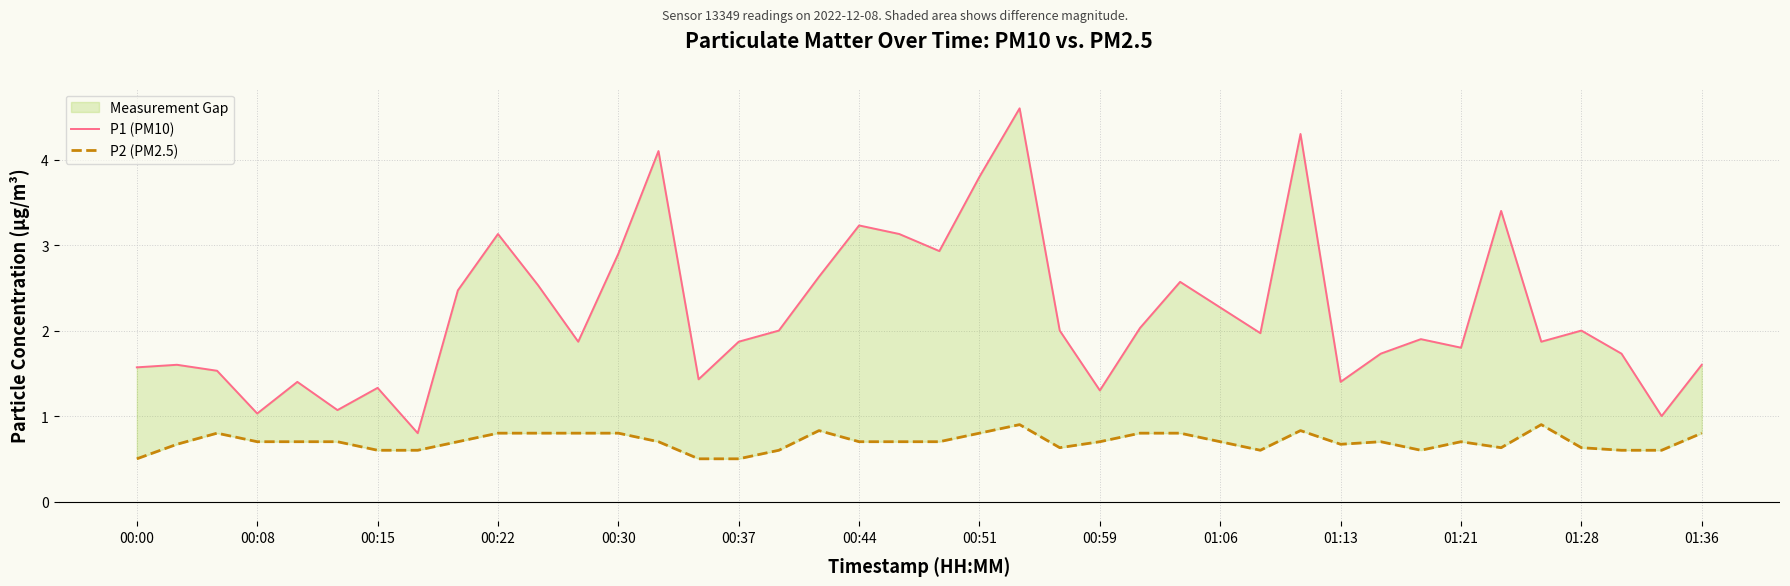

True or false: P2 (PM2.5) and P1 (PM10) intersect in this chart.

False